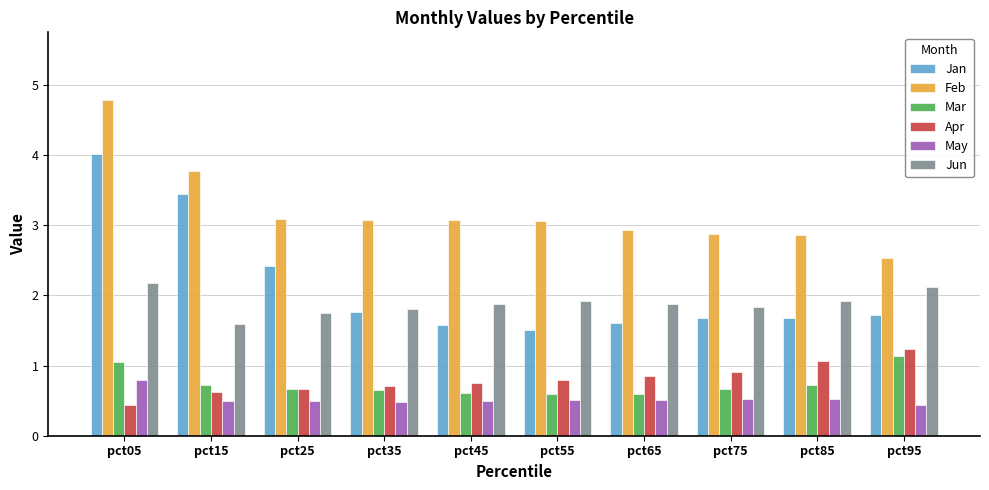

Which category has the lowest value in the Jun series?

pct15